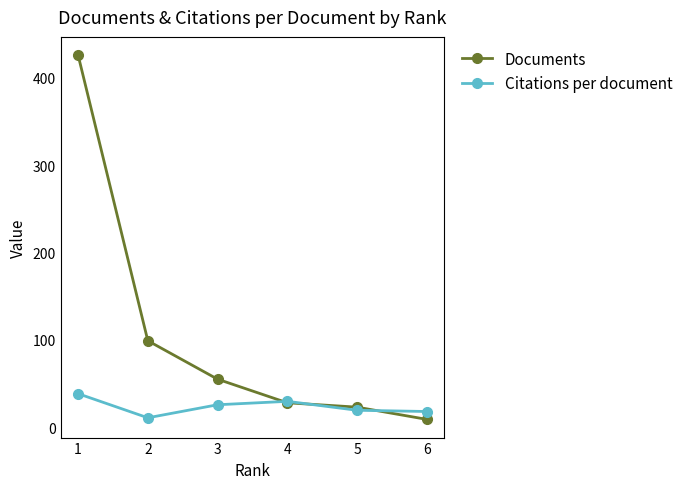

Which category has the highest value across all series?

1